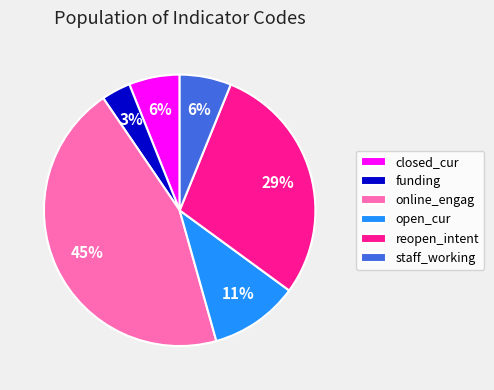

To the nearest percent, what is the difference between the reopen_intent and closed_cur slice percentages?

23%